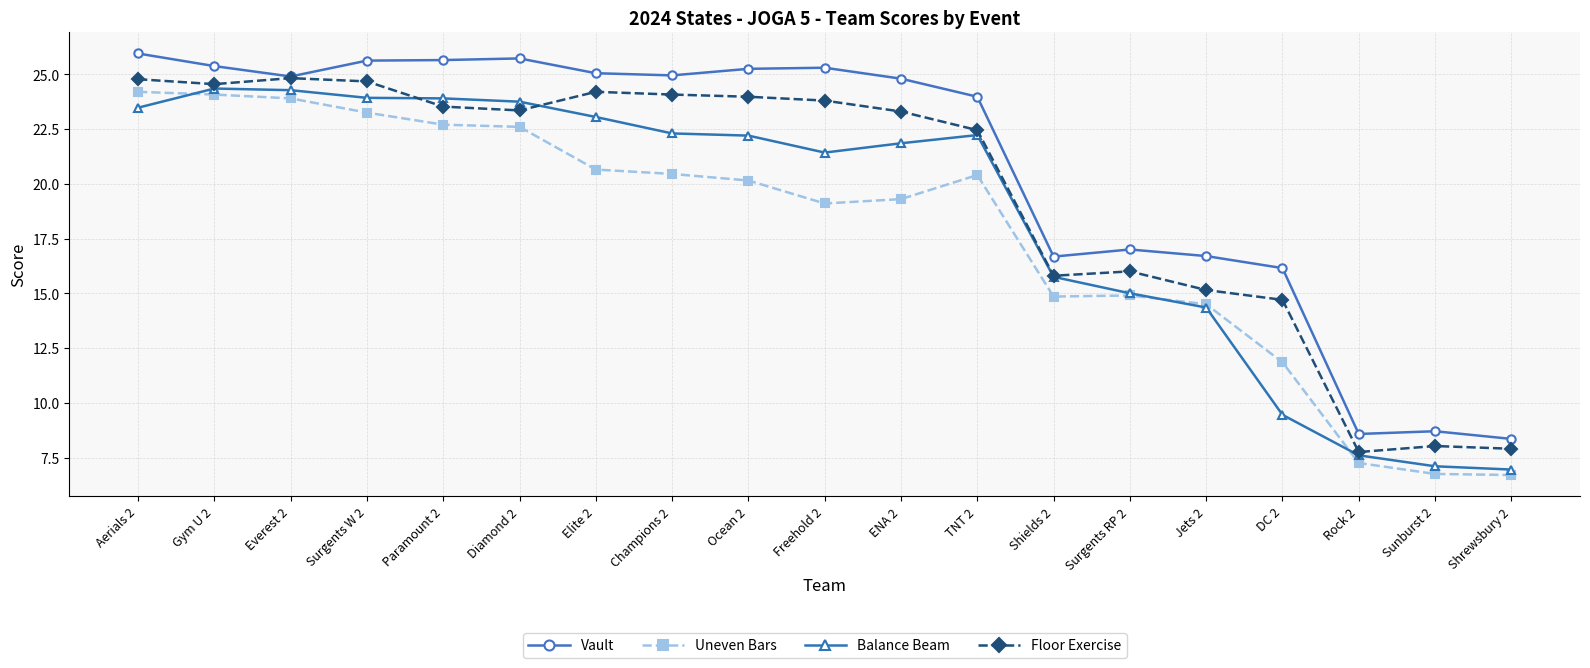

Between Diamond 2 and Shrewsbury 2, which series saw the biggest shift?

Vault